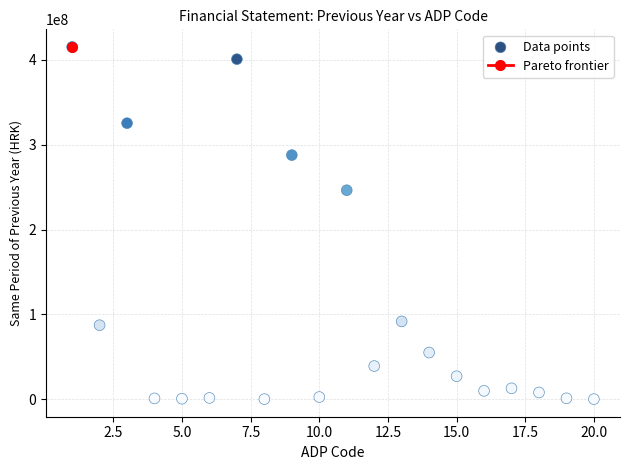

What is the range of Y values (max minus min)?

415344353